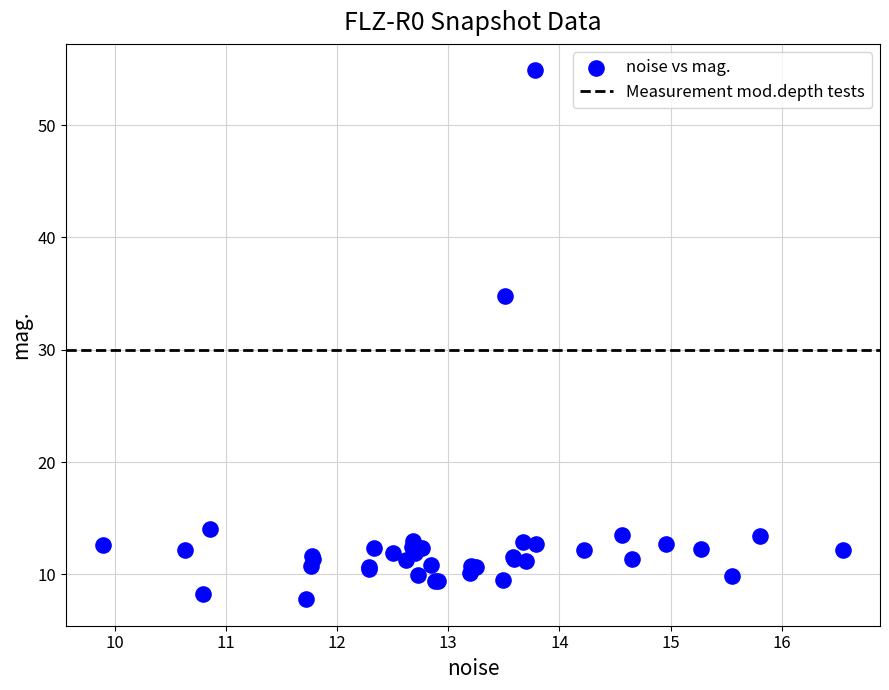

What Y value in the scatter plot is closest to 31?

34.8